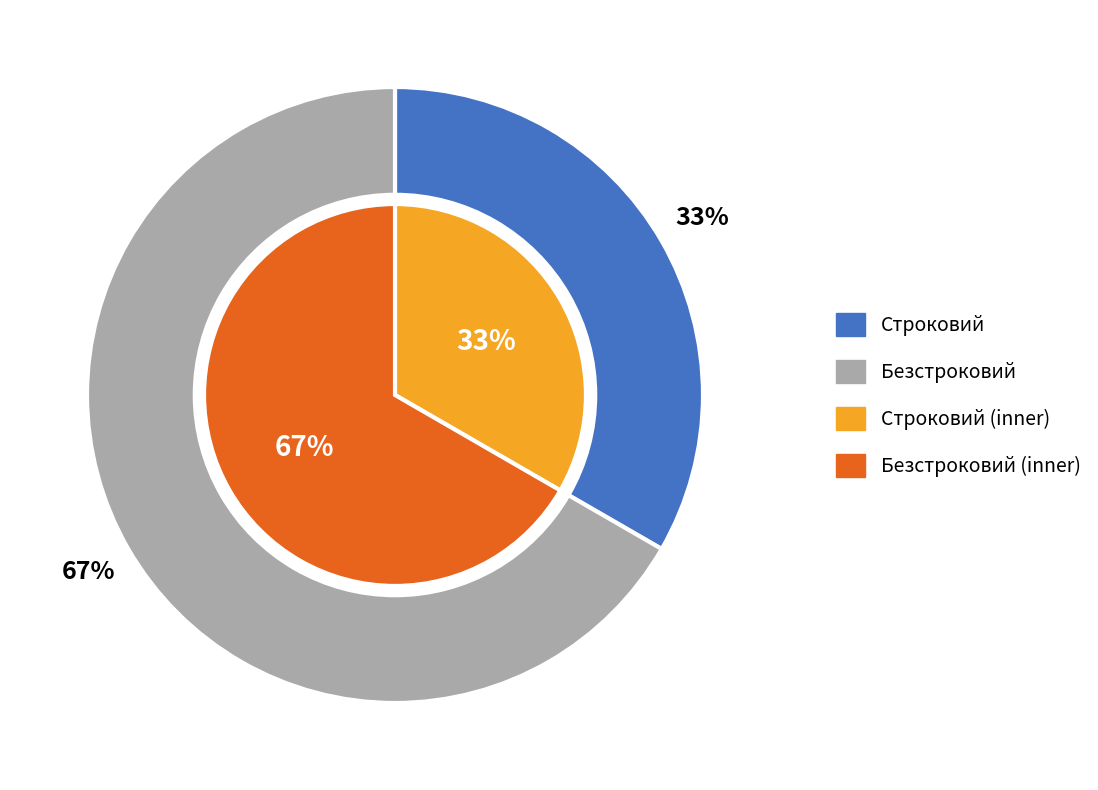

Between Безстроковий and Строковий, which is larger?

Безстроковий